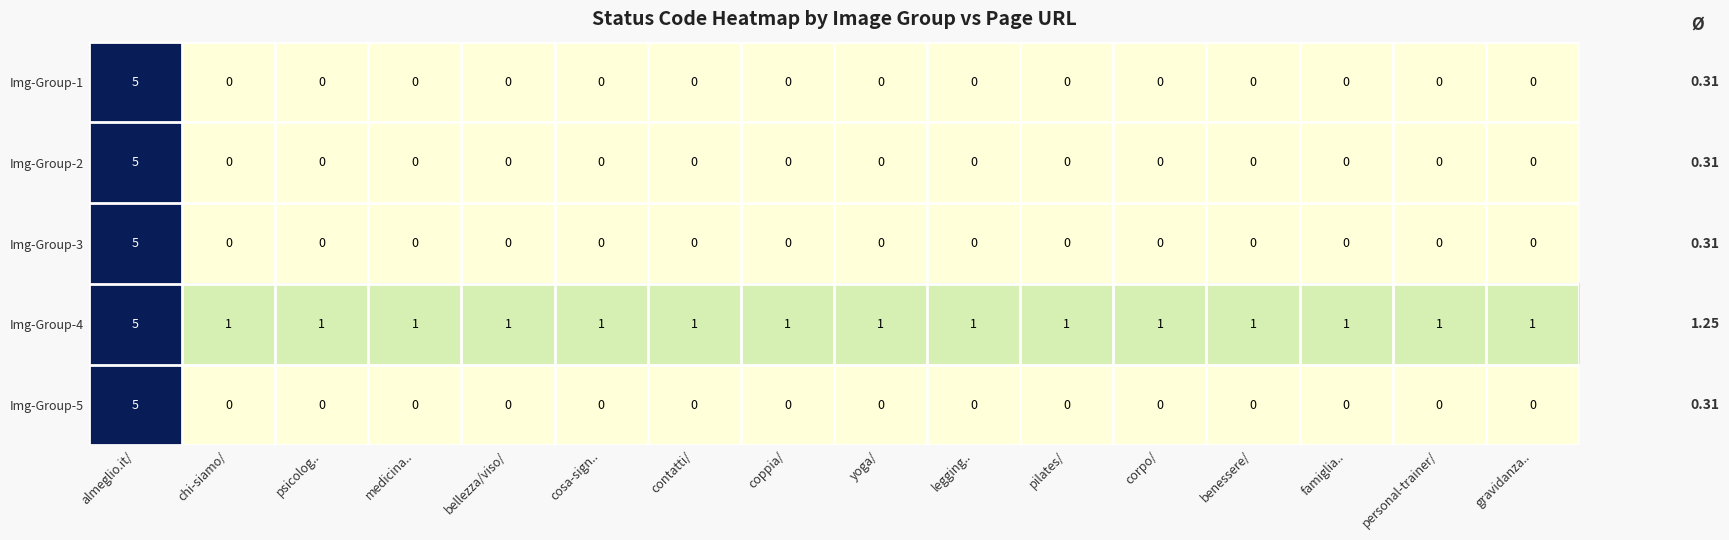

What is the difference between the maximum and minimum values in the Img-Group-5 series?

5